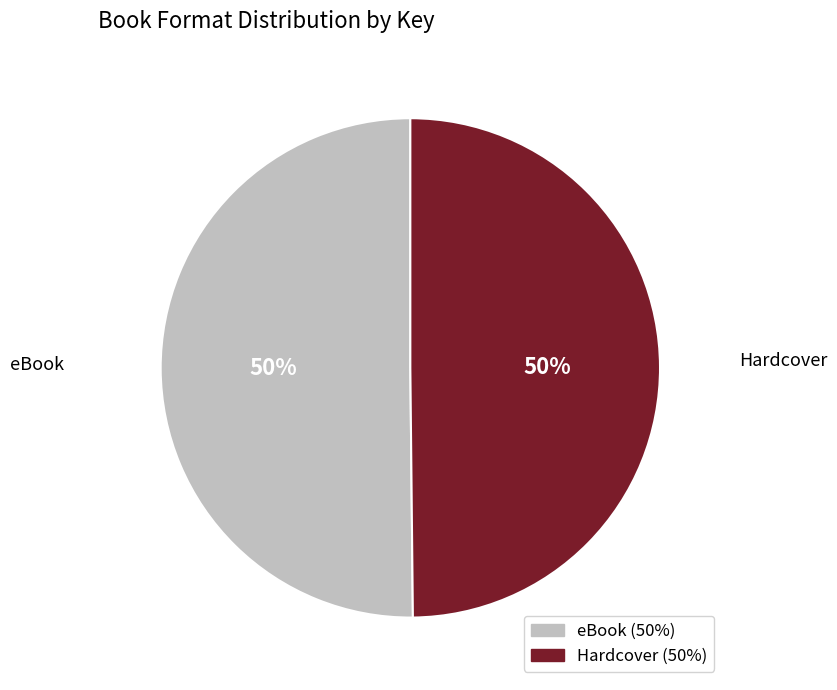

To the nearest percent, what is the average slice percentage?

50%